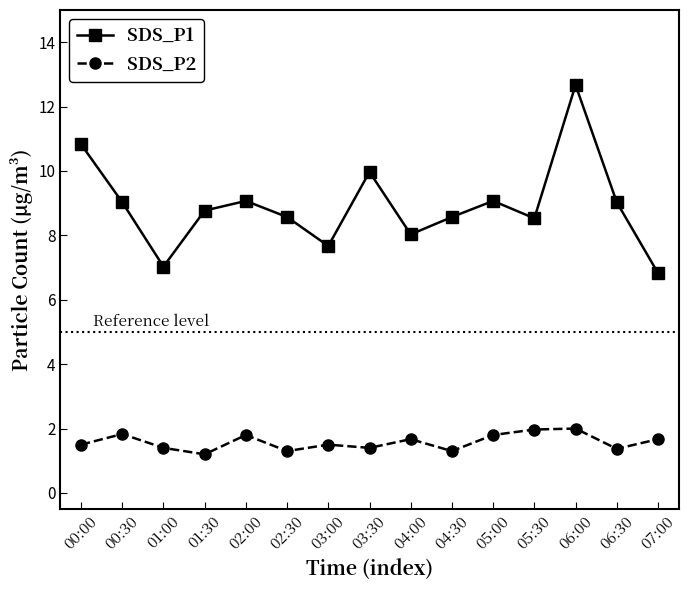

Does the chart display data point markers on the line(s)?

Yes